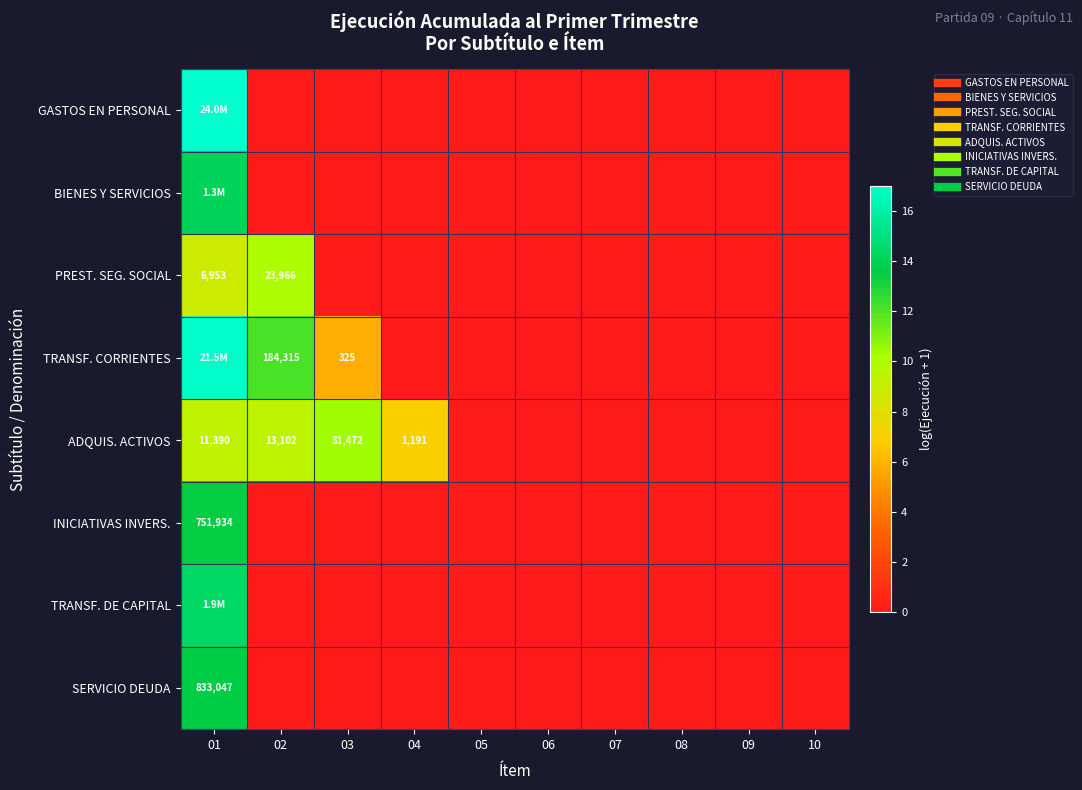

The value of TRANSF. DE CAPITAL at 01 is 14.4. True or false?

True